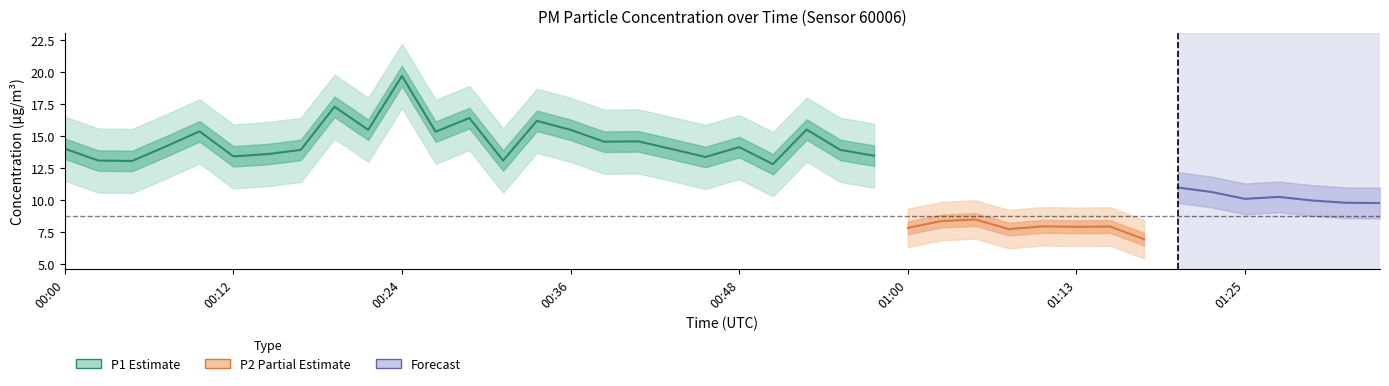

At which category is the sum across all series the highest?

00:24